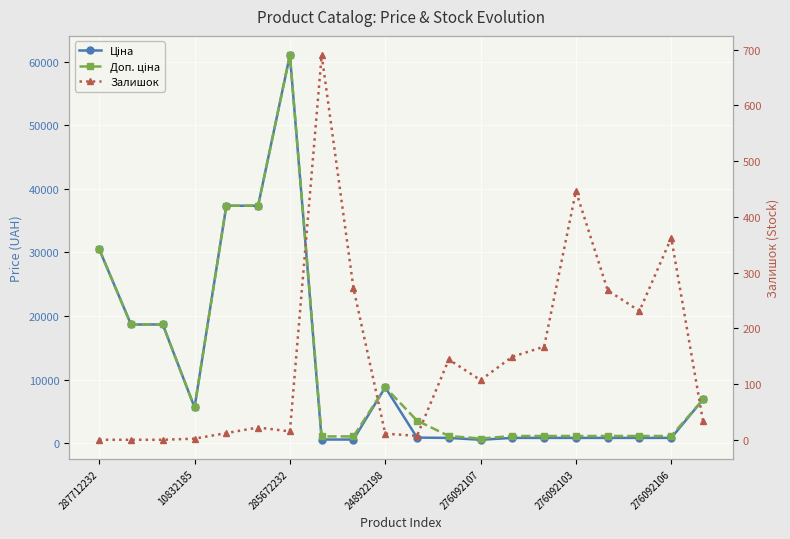

Which label corresponds to the smallest value in the chart?

287712232